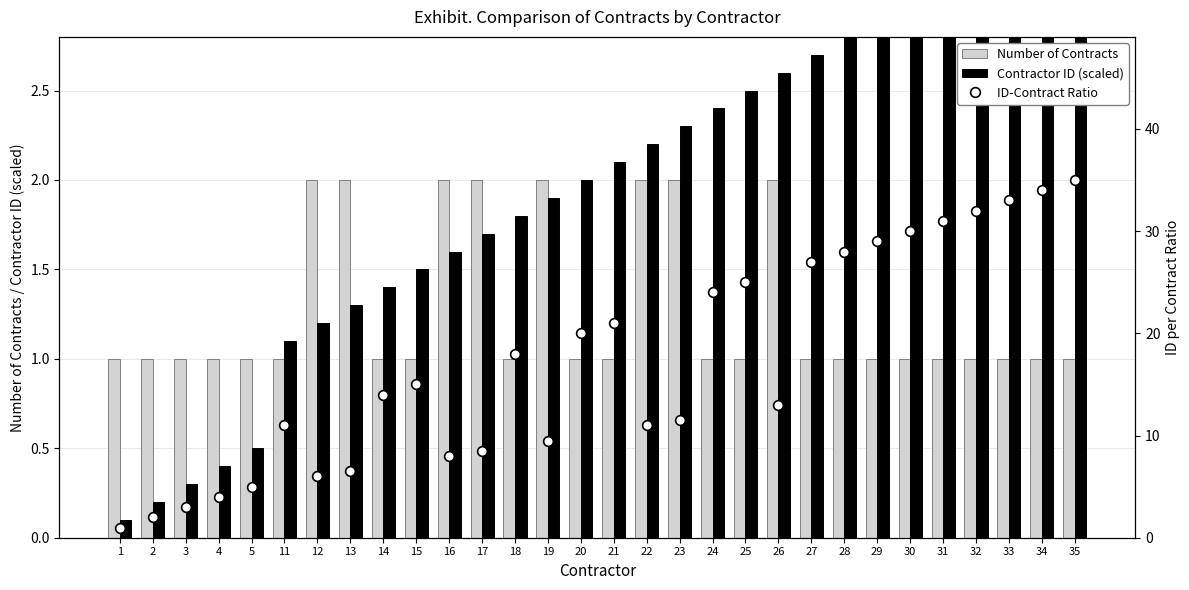

The Number of Contracts series shows 1.0 at 15. True or false?

True